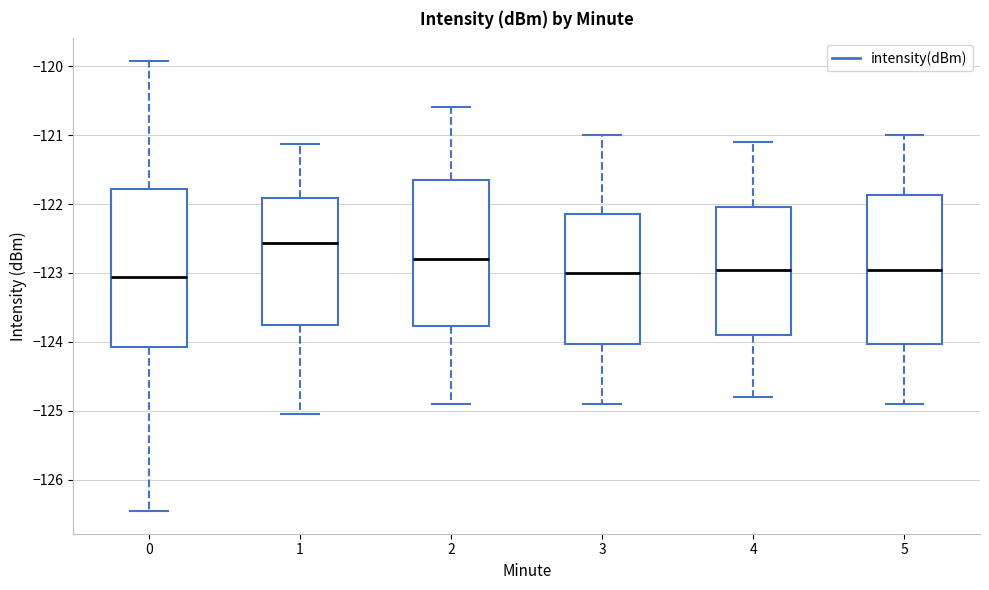

Reading left to right, read every box against the y-axis: the position of its median line, the range the box covers, and the ends of its whiskers. The values are not printed on the chart, so give them approximately, as read against the axis.

0: median -123.1, box -124.1 to -121.8, whiskers -126.5 to -119.9
1: median -122.6, box -123.8 to -121.9, whiskers -125.0 to -121.1
2: median -122.8, box -123.8 to -121.6, whiskers -124.9 to -120.6
3: median -123.0, box -124.0 to -122.1, whiskers -124.9 to -121.0
4: median -122.9, box -123.9 to -122.0, whiskers -124.8 to -121.1
5: median -122.9, box -124.0 to -121.9, whiskers -124.9 to -121.0